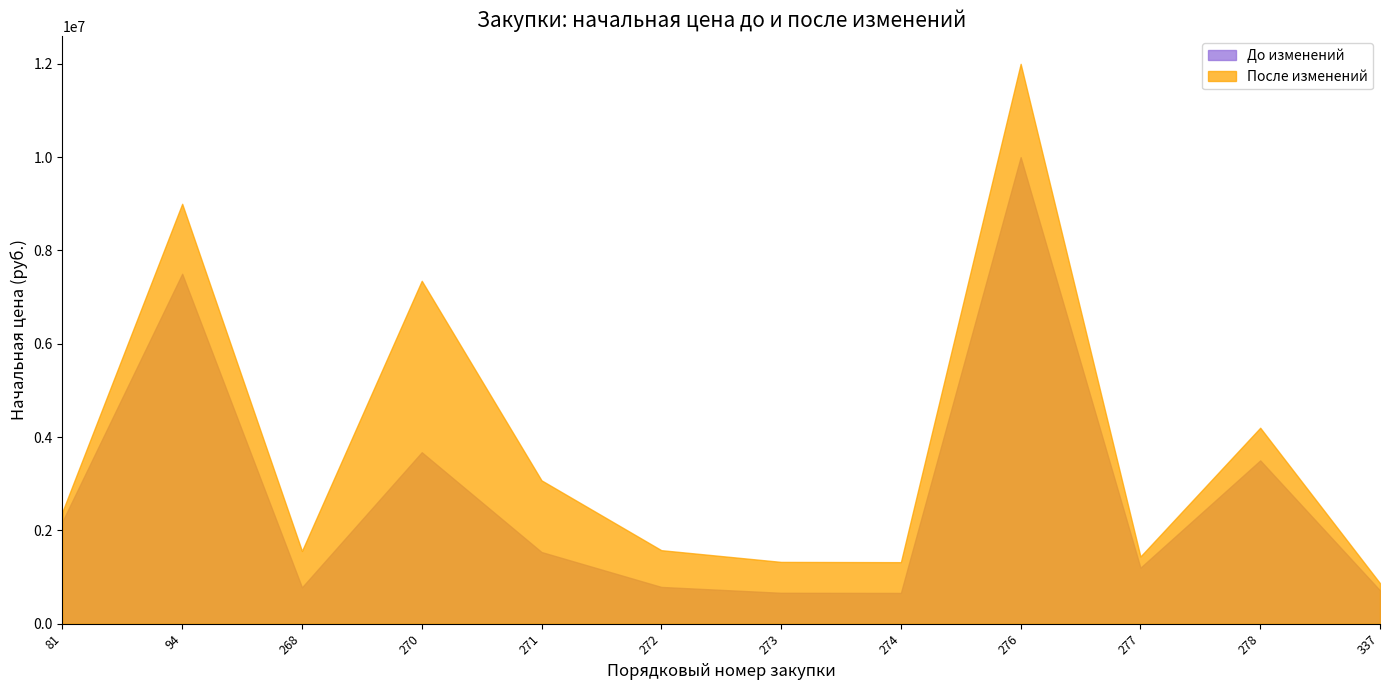

What is the value of the После изменений point at the 3rd from the left?

1557803.5